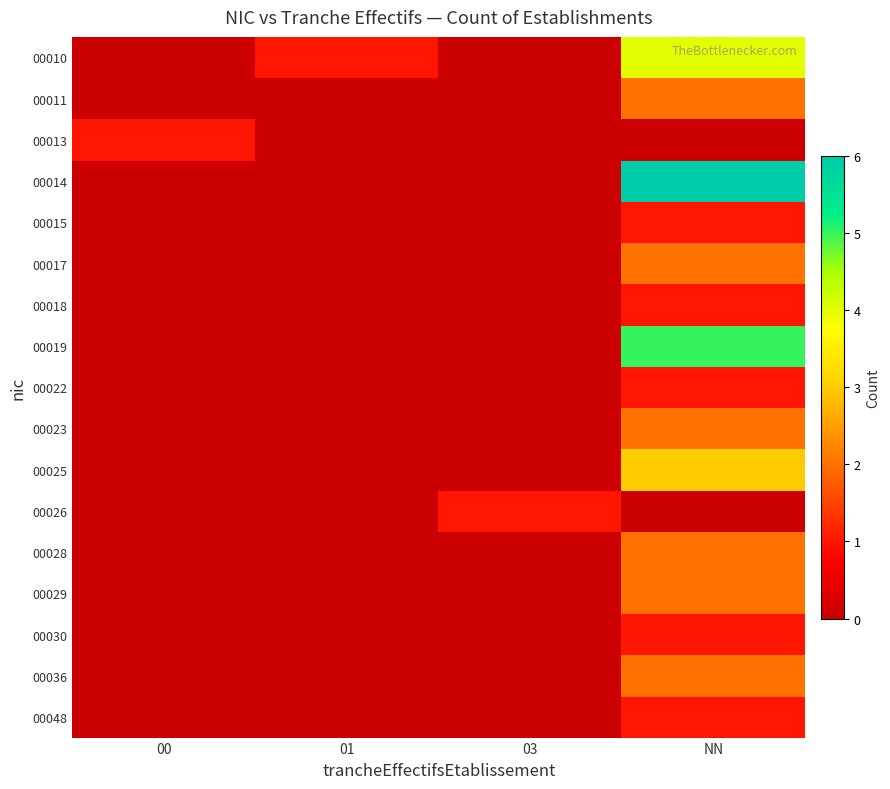

How many data points does each series have?

4